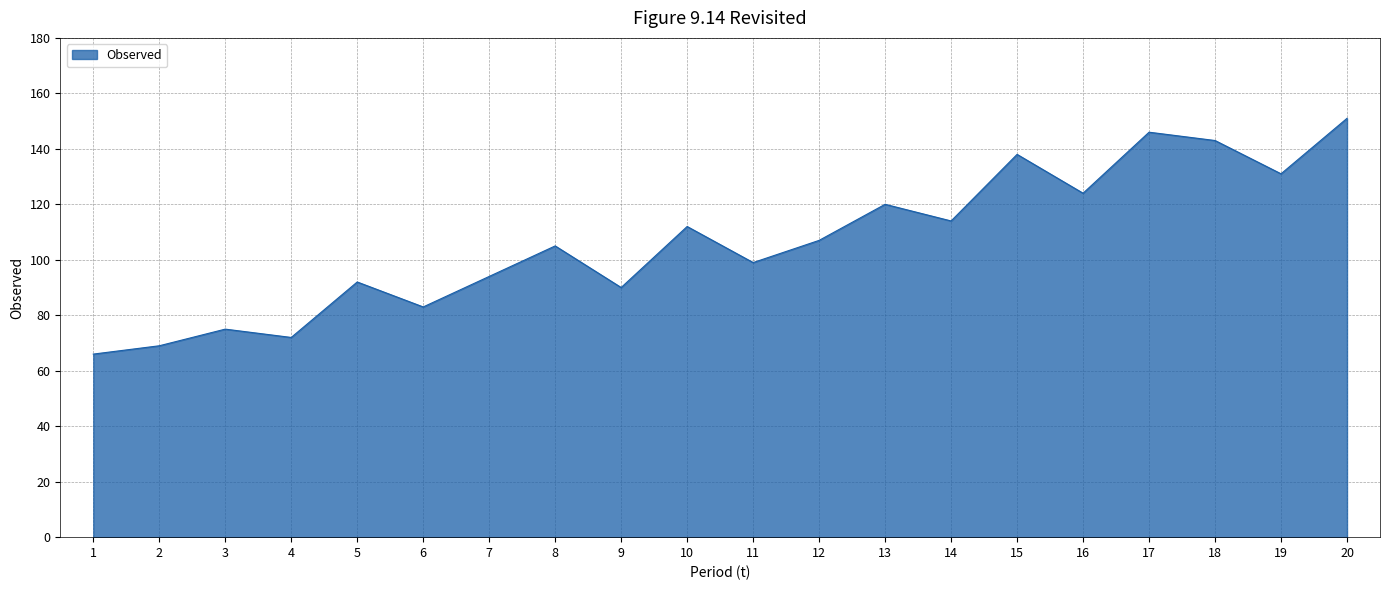

What is the sum of all values?

2131